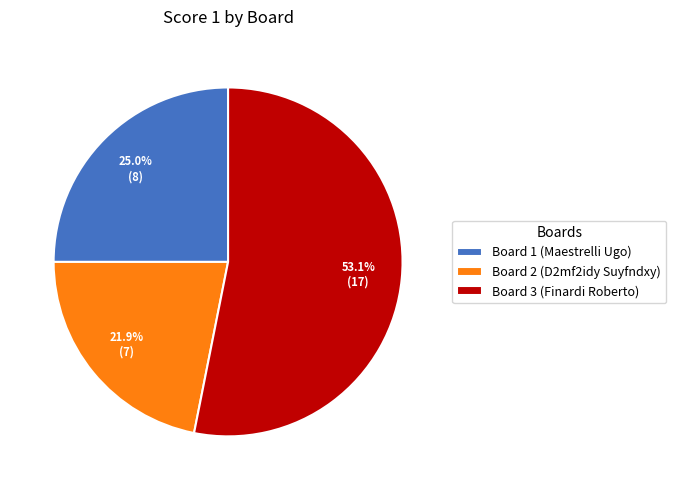

The Board 3 (Finardi Roberto) slice represents 43% of the pie. True or false?

False